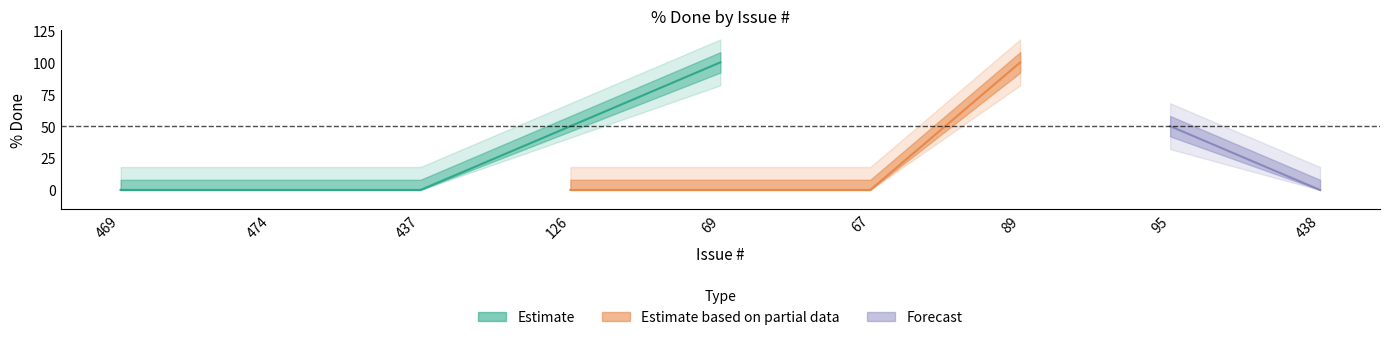

List the labels in order of value, largest first.

69, 89, 95, 469, 474, 437, 126, 67, 438